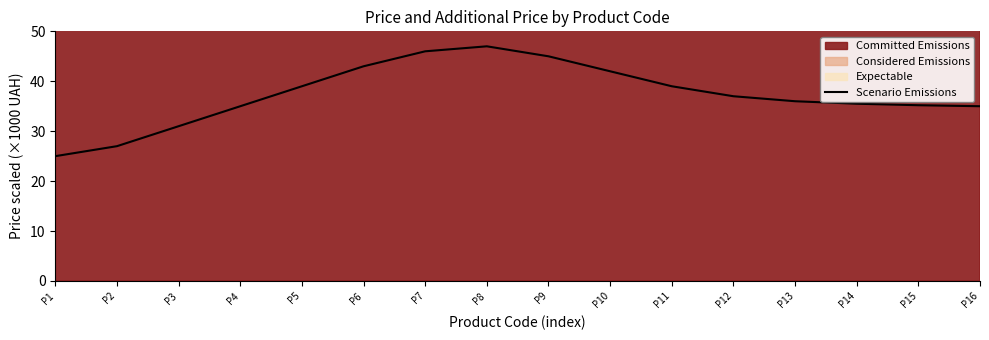

What is the greatest value displayed?

47.0